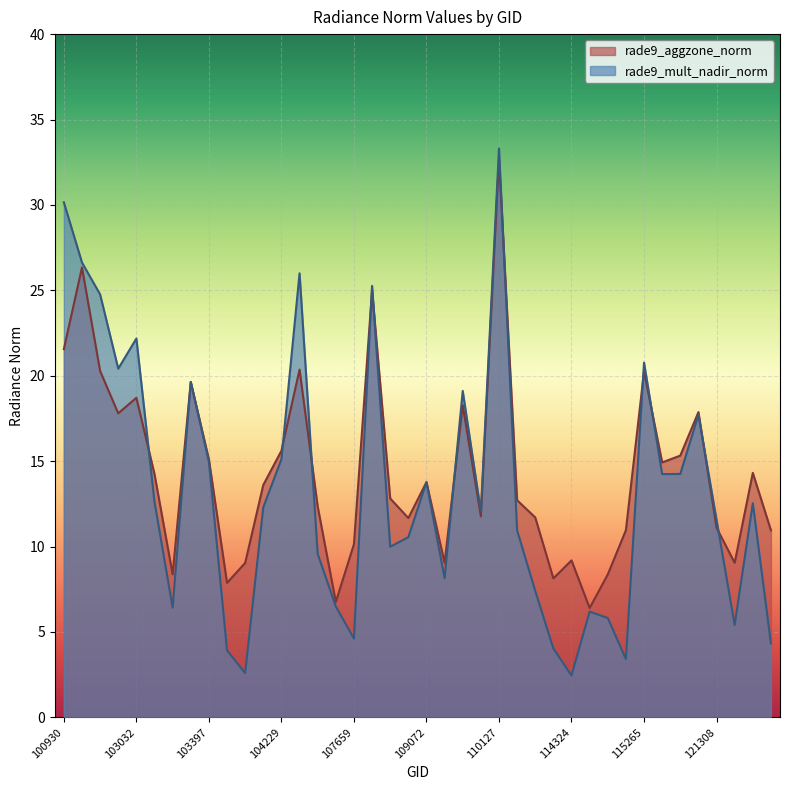

How many lines are shown in the chart?

2